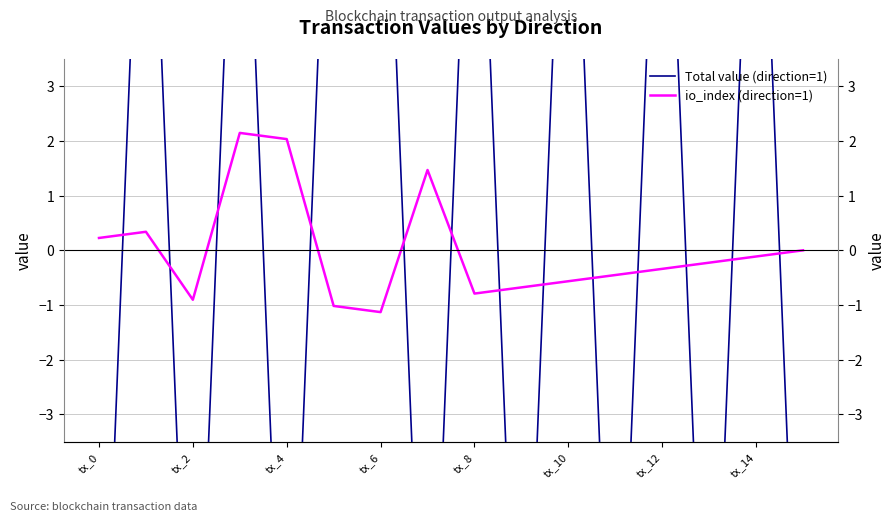

The value of Total value (direction=1) at 9 is -10.6. True or false?

True